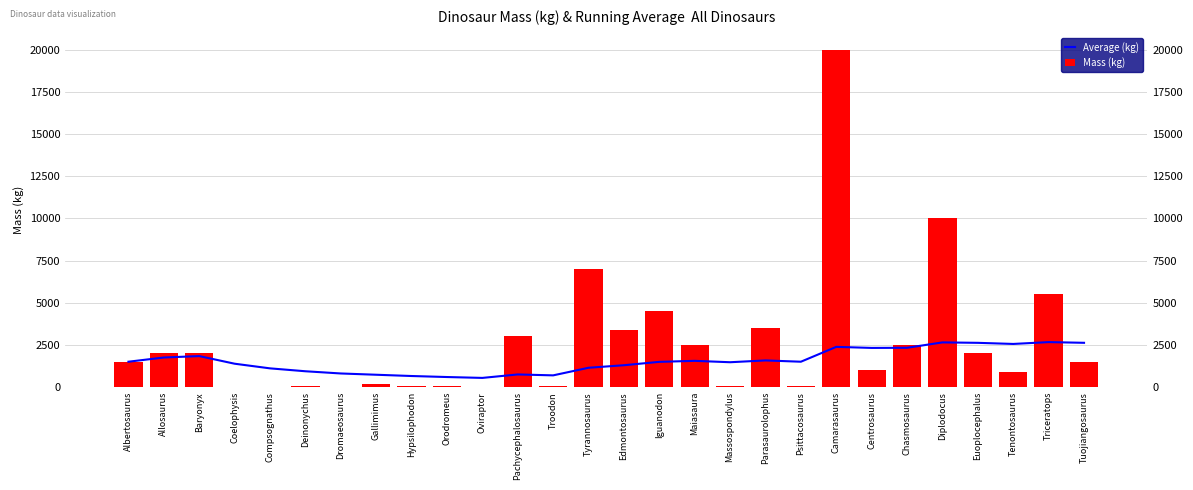

What is the maximum value for Average (kg)?

2663.0